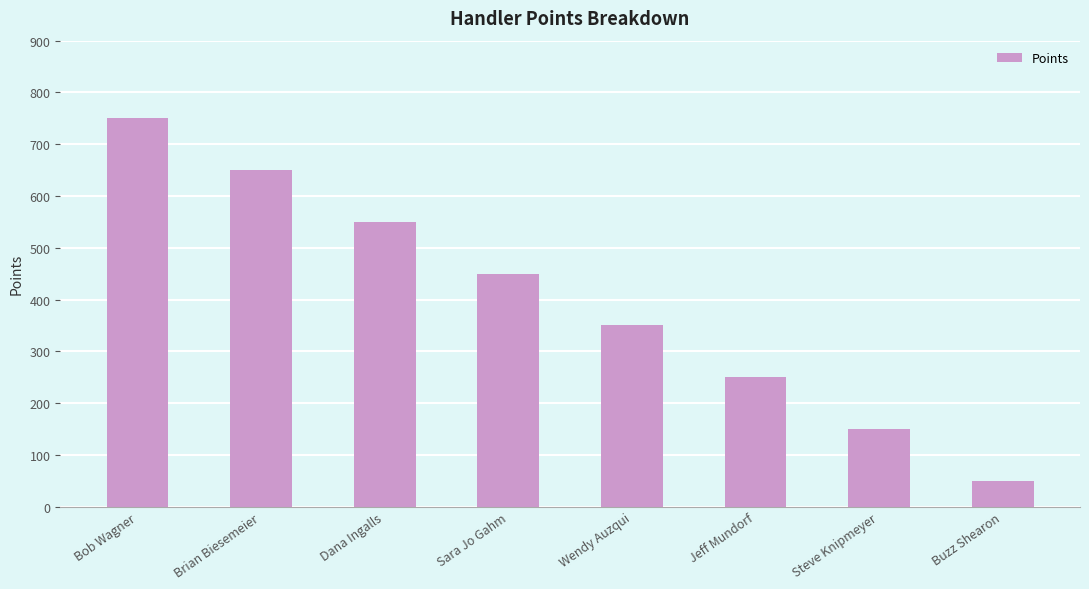

What is the label of the 5th bar from the right?

Sara Jo Gahm